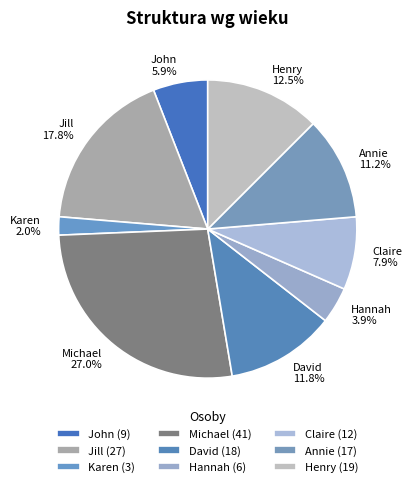

Is it true that Michael is 34% of the pie?

False